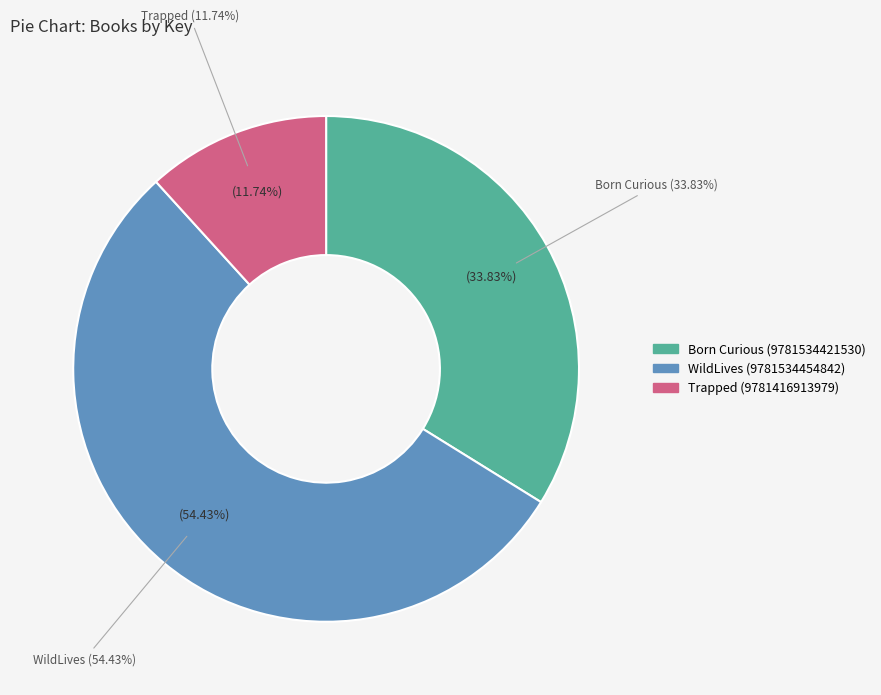

Does Trapped (9781416913979) represent more than half of the total?

No